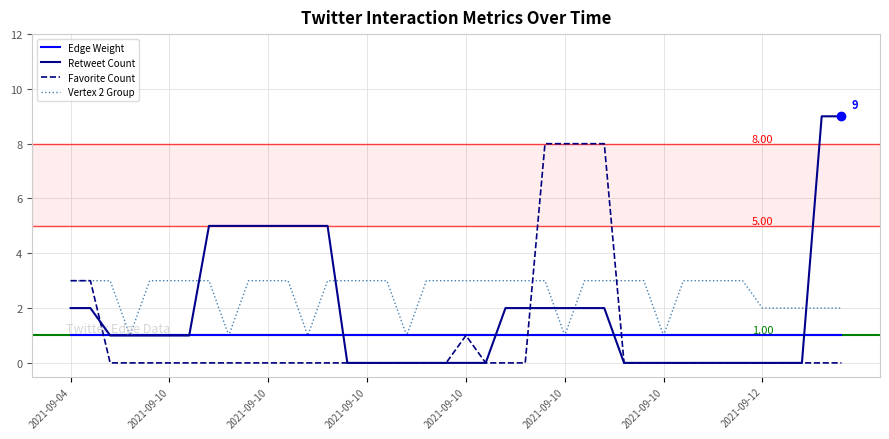

Reading right to left, what are all the values shown in this chart?

Edge Weight: 1	1	1	1	1	1	1	1	1	1	1	1	1	1	1	1	1	1	1	1	1	1	1	1	1	1	1	1	1	1	1	1	1	1	1	1	1	1	1	1
Retweet Count: 9	9	0	0	0	0	0	0	0	0	0	0	2	2	2	2	2	2	0	0	0	0	0	0	0	0	5	5	5	5	5	5	5	1	1	1	1	1	2	2
Favorite Count: 0	0	0	0	0	0	0	0	0	0	0	0	8	8	8	8	0	0	0	1	0	0	0	0	0	0	0	0	0	0	0	0	0	0	0	0	0	0	3	3
Vertex 2 Group: 2	2	2	2	2	3	3	3	3	1	3	3	3	3	1	3	3	3	3	3	3	3	1	3	3	3	3	1	3	3	3	1	3	3	3	3	1	3	3	3